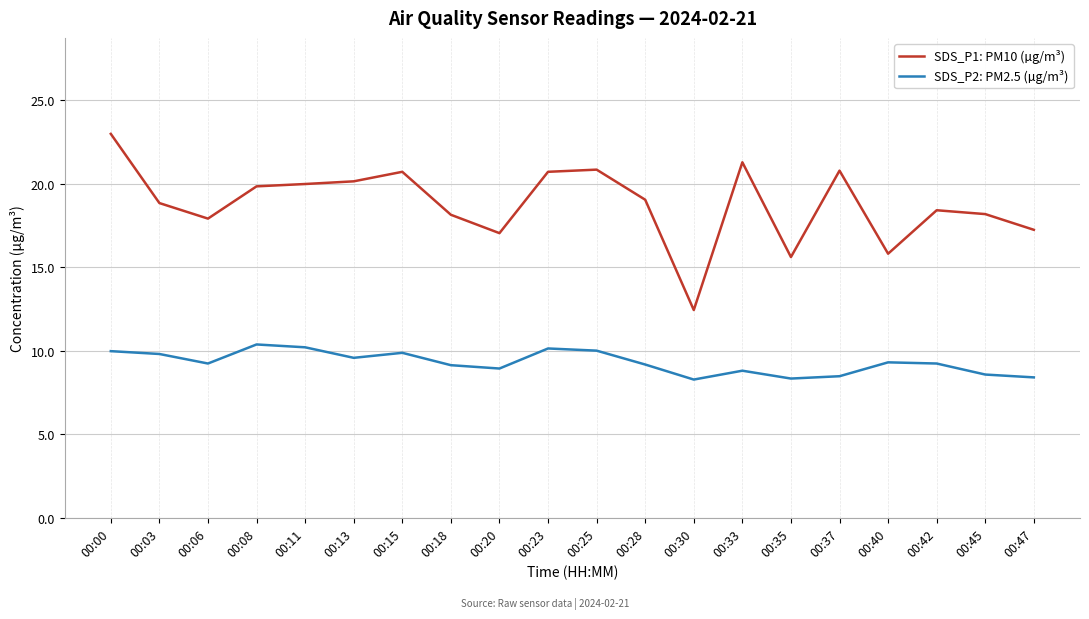

In SDS_P2: PM2.5 (µg/m³), how many points are higher than both neighbors (excluding endpoints)?

5